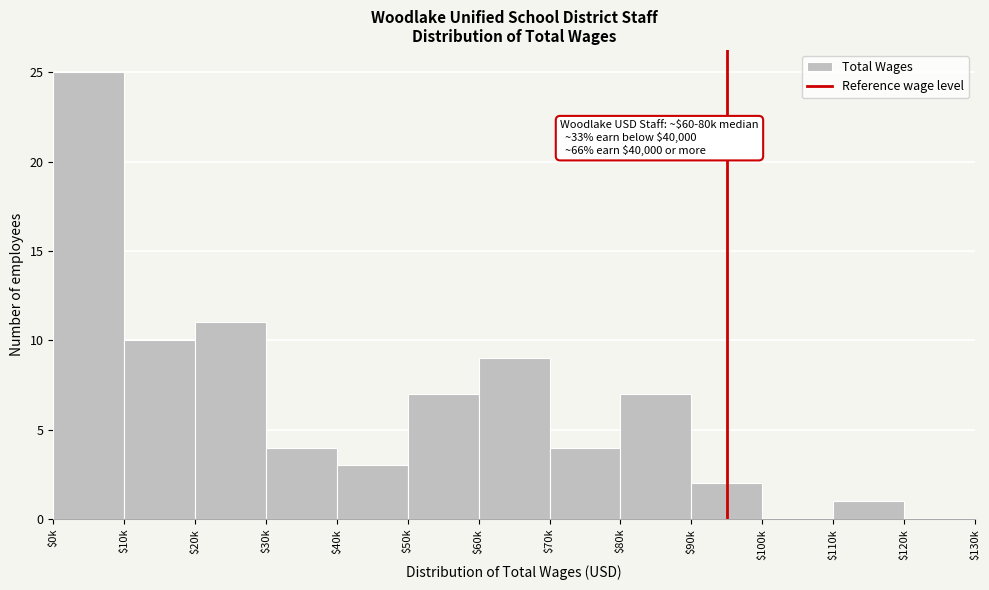

At which label is the value closest to 12?

$20k